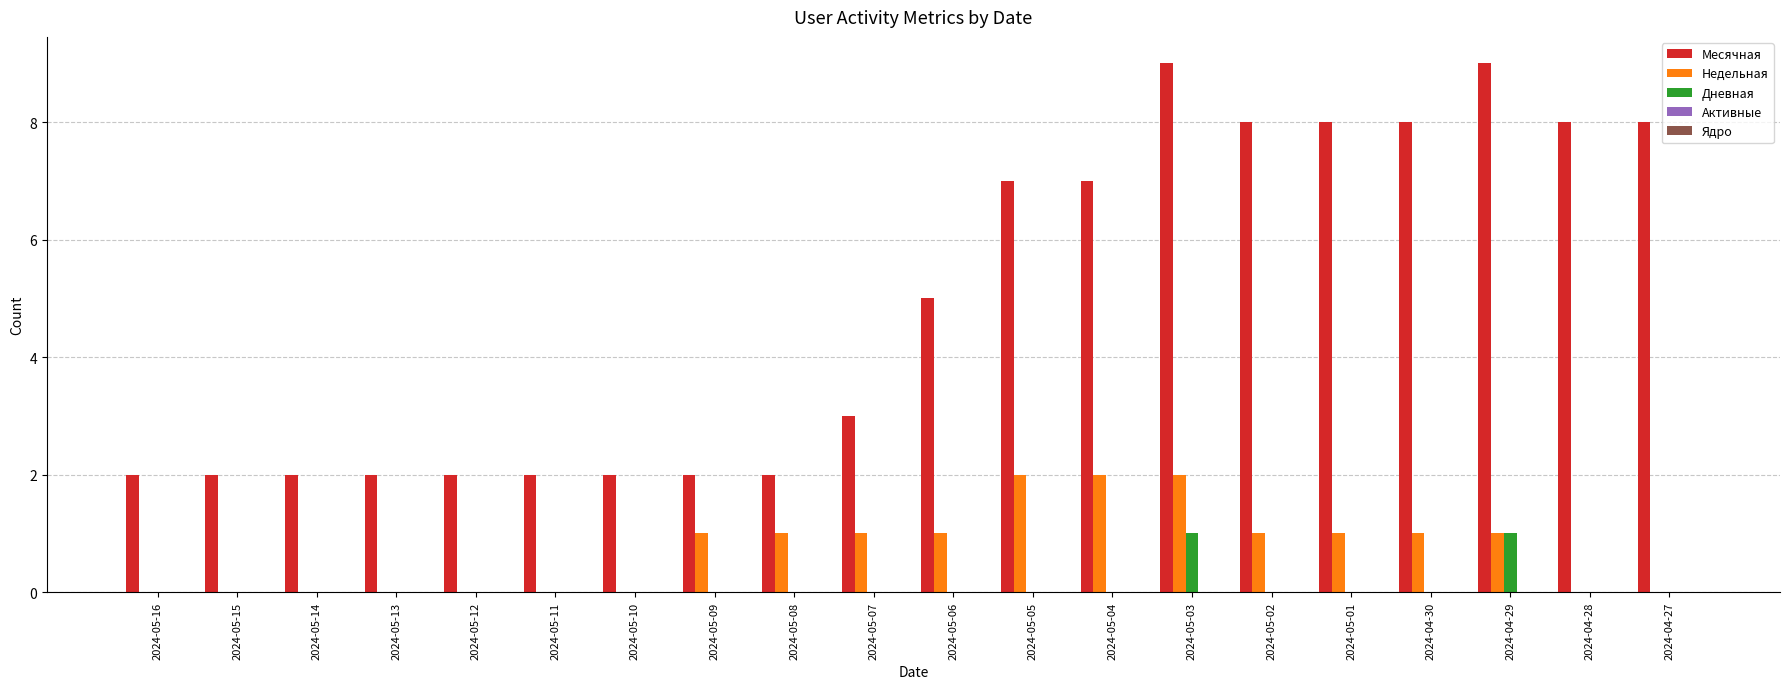

What is the greatest value displayed?

9